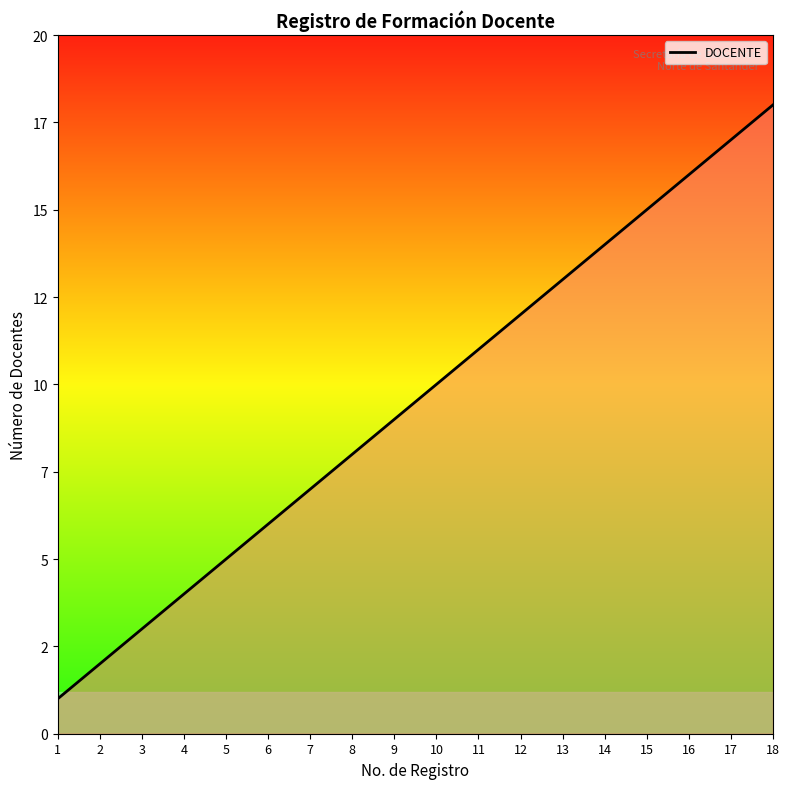

What is the greatest value displayed?

18